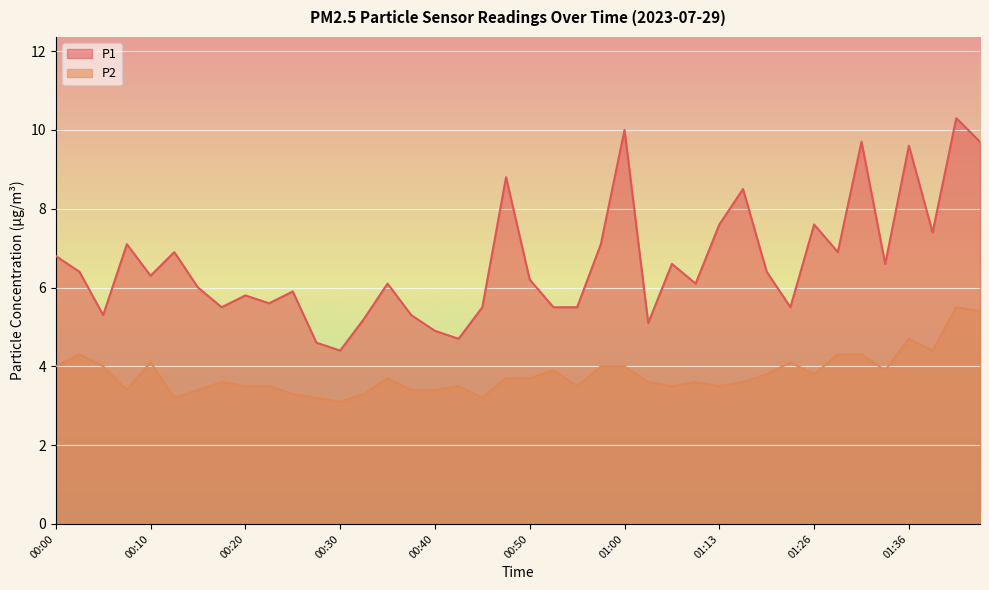

In P1, how many points are lower than both neighbors (excluding endpoints)?

12